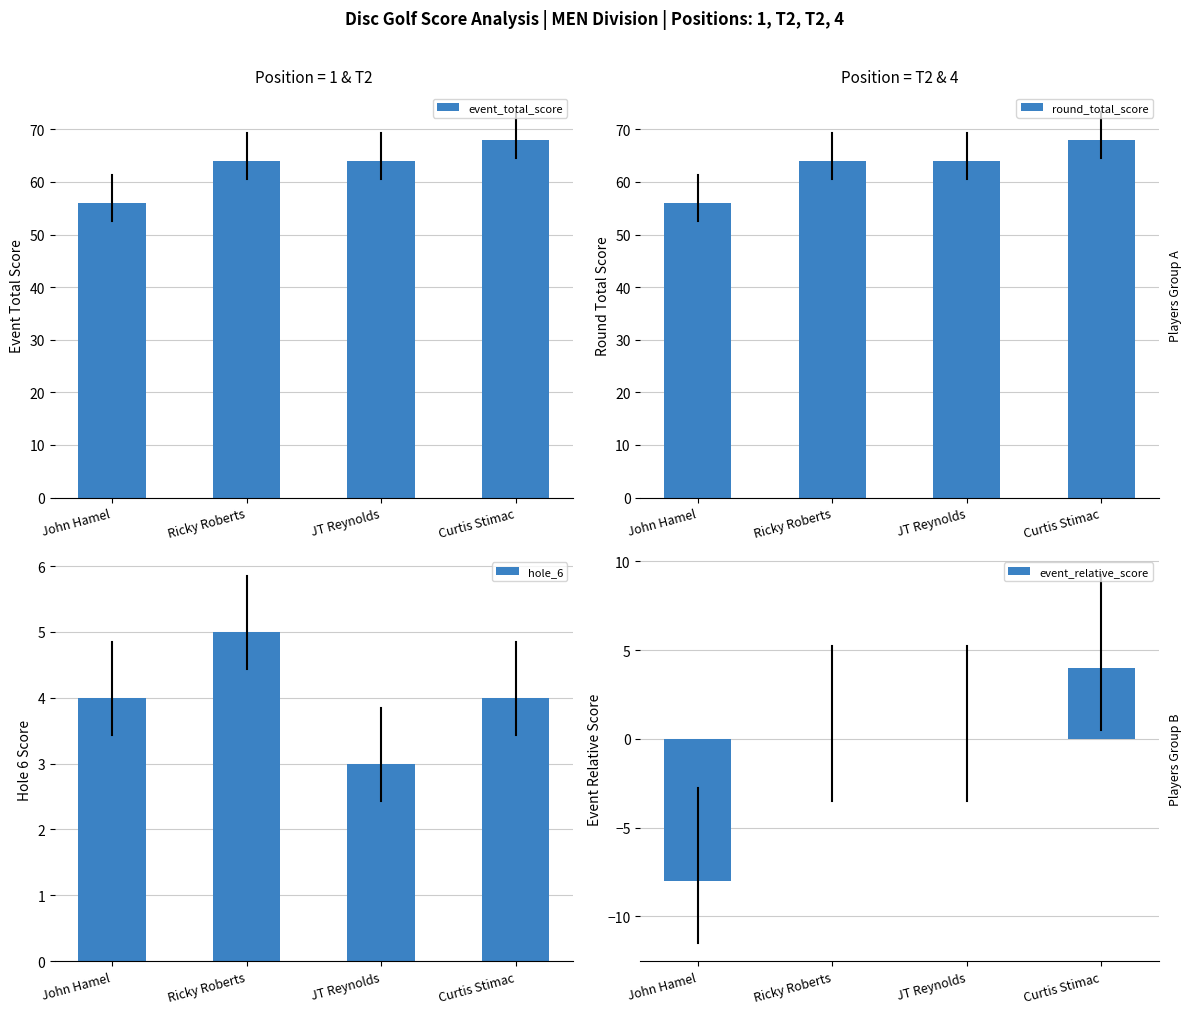

The hole_6 series shows 5 at JT Reynolds. True or false?

False